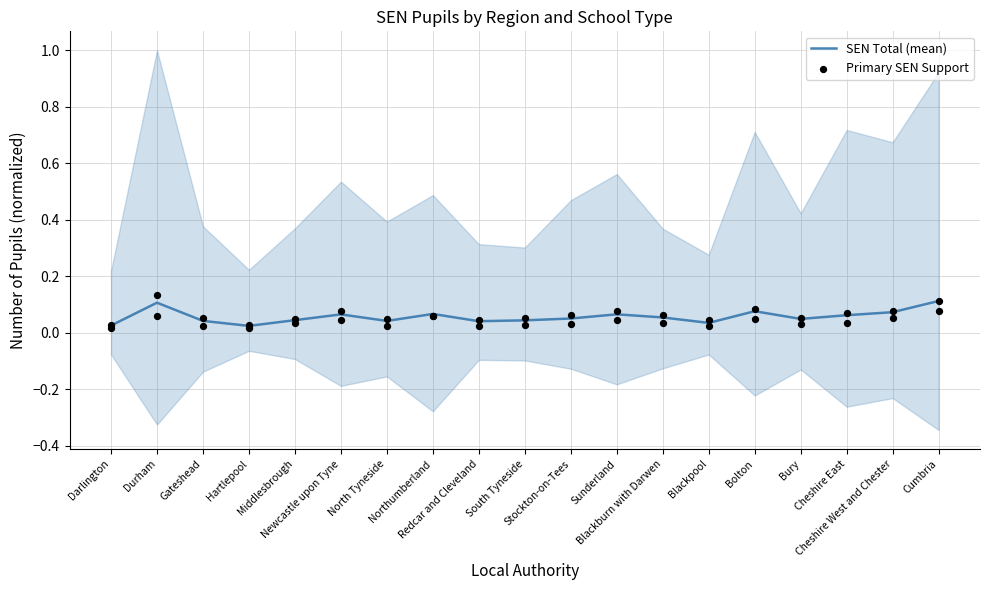

Which series has the largest total across all categories?

Primary SEN Support